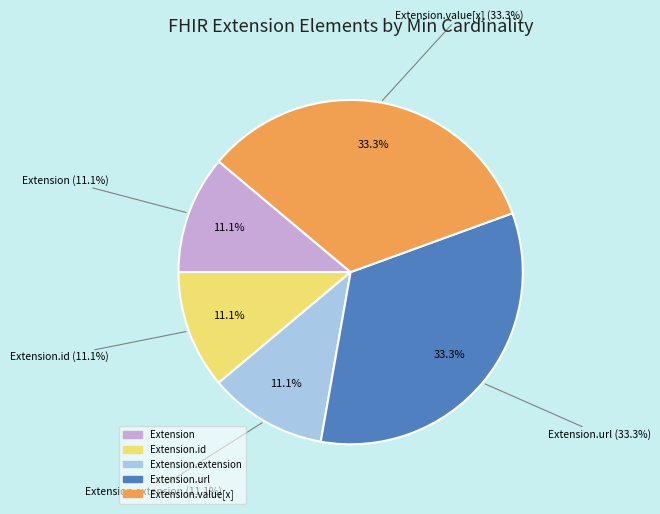

Rank the categories by value from highest to lowest.

Extension.url, Extension.value[x], Extension, Extension.id, Extension.extension